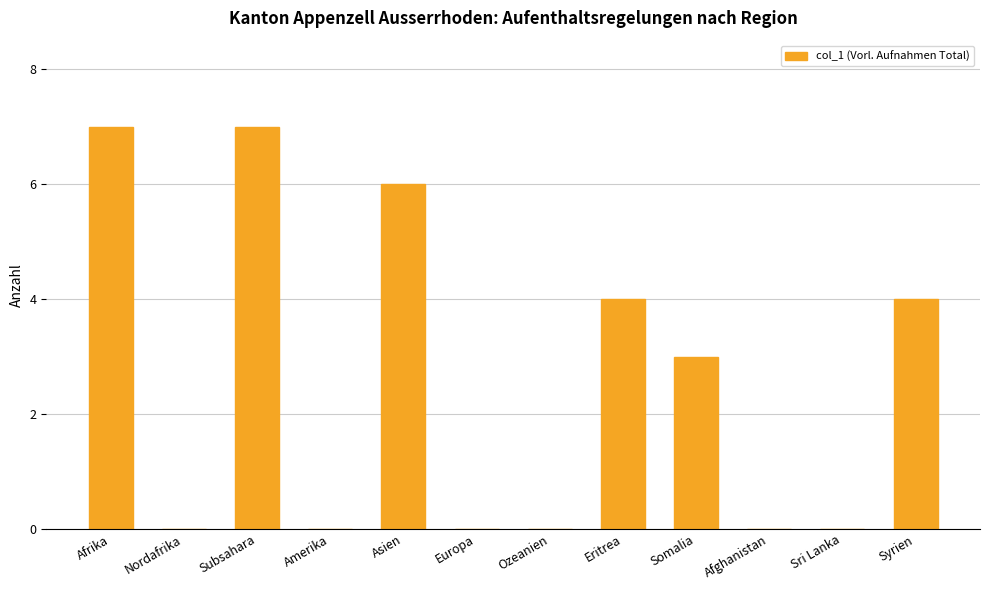

What is the change in value from Asien to Syrien?

-2